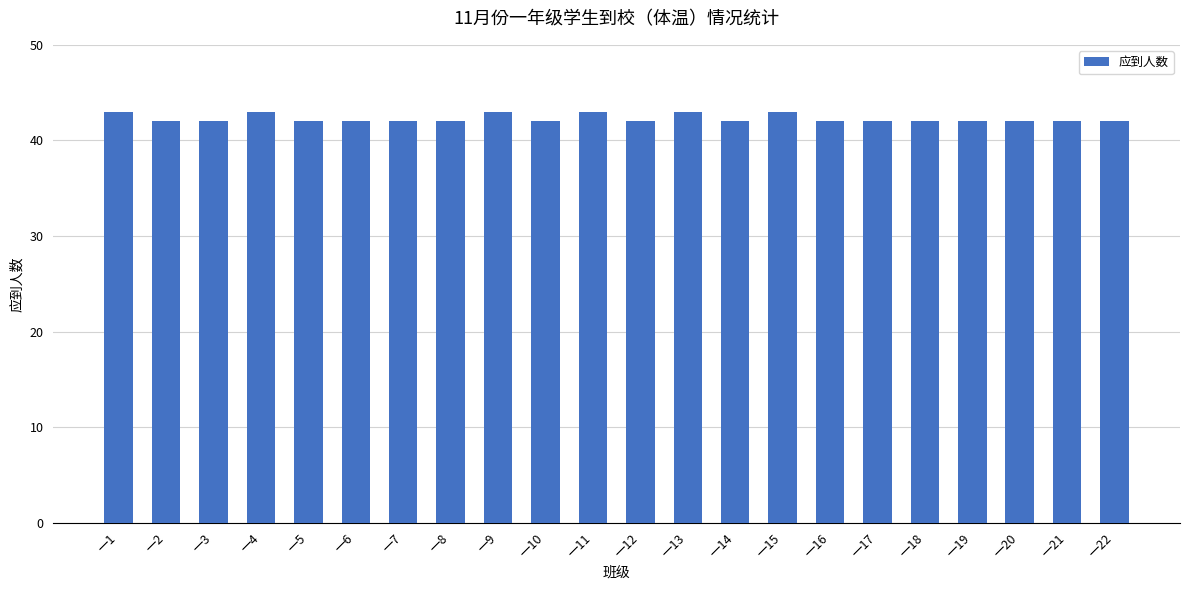

How many series are shown in this chart?

1